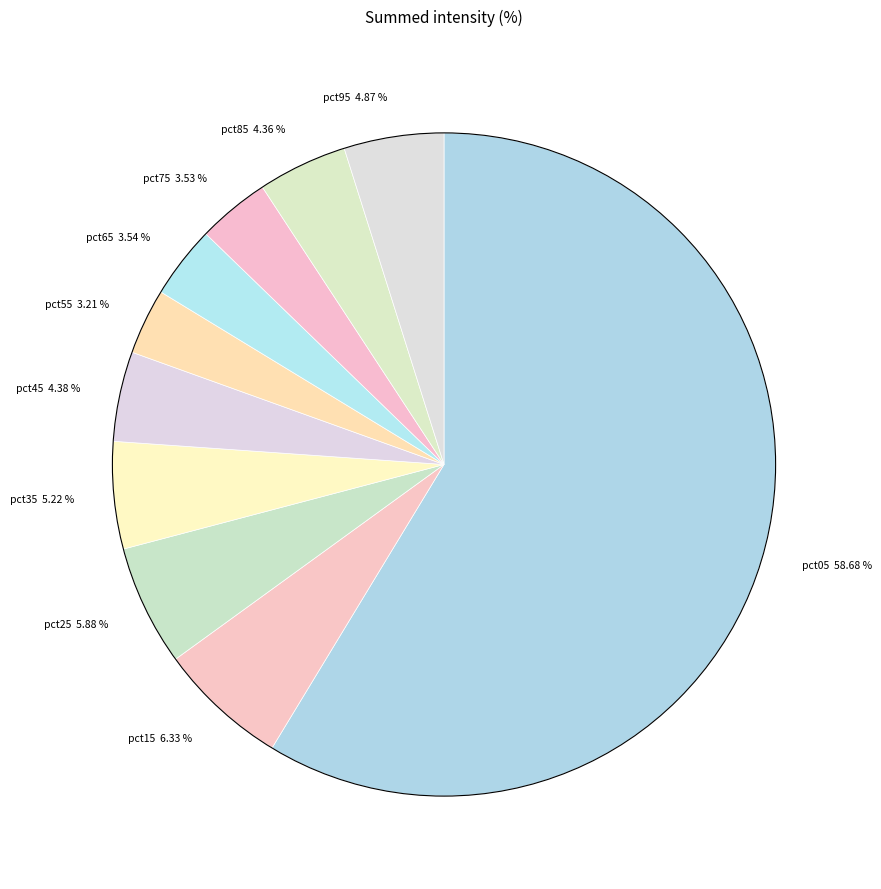

To the nearest percent, what portion does pct25 represent?

6%